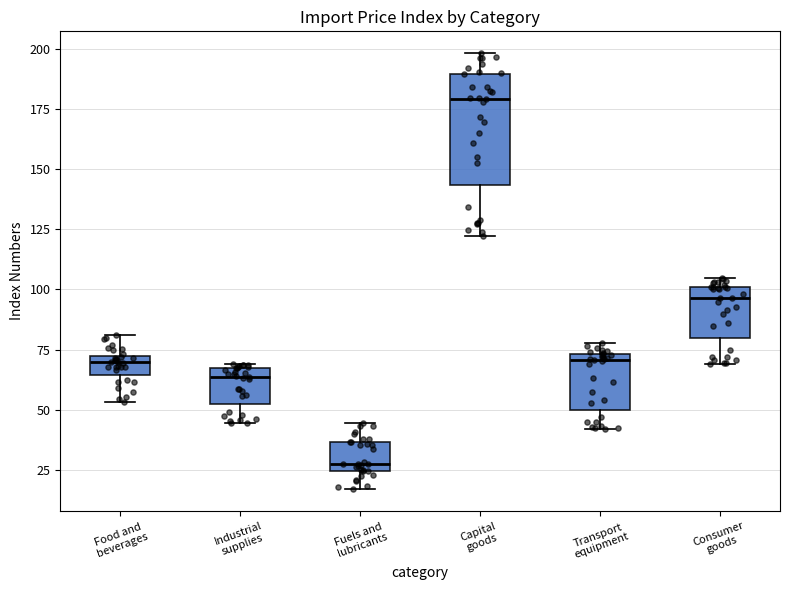

Reading left to right, transcribe this box plot: for each box, give where its median line is, the range the box spans, and where its two whiskers end, as read against the y-axis. The values are not printed on the chart, so give them approximately, as read against the axis.

Food and beverages: median 70, box 65 to 75, whiskers 55 to 80
Industrial supplies: median 65 (just below the box's upper edge), box 55 to 65, whiskers 45 to 70
Fuels and lubricants: median 30, box 25 to 35, whiskers 15 to 45
Capital goods: median 180, box 145 to 190, whiskers 120 to 200
Transport equipment: median 70, box 50 to 75, whiskers 40 to 80
Consumer goods: median 95, box 80 to 100, whiskers 70 to 105